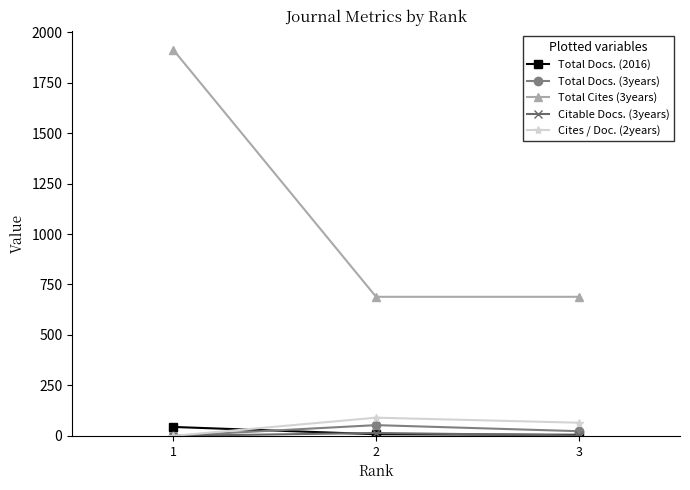

Is this an area chart (filled region under the line)?

No